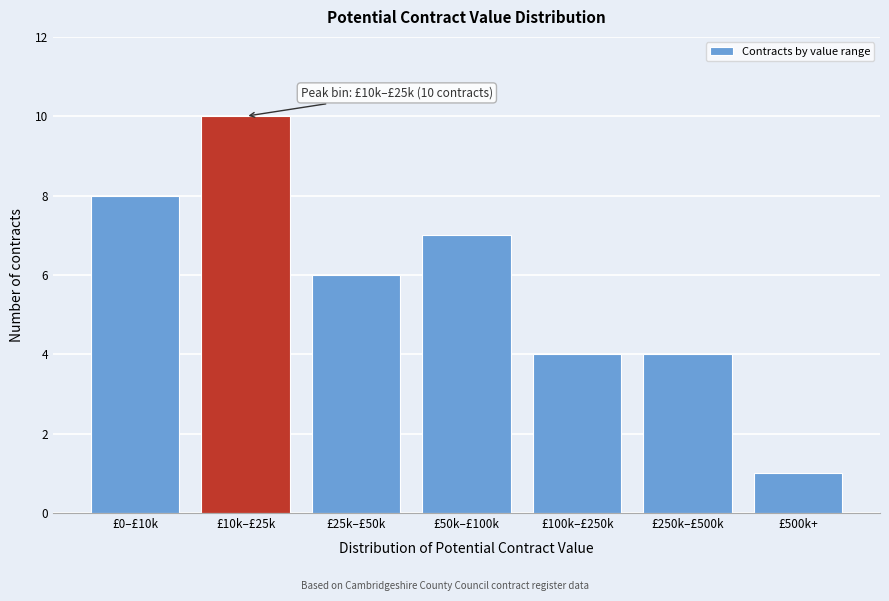

Reading left to right, transcribe all the data shown in this chart.

£0–£10k=8	£10k–£25k=10	£25k–£50k=6	£50k–£100k=7	£100k–£250k=4	£250k–£500k=4	£500k+=1